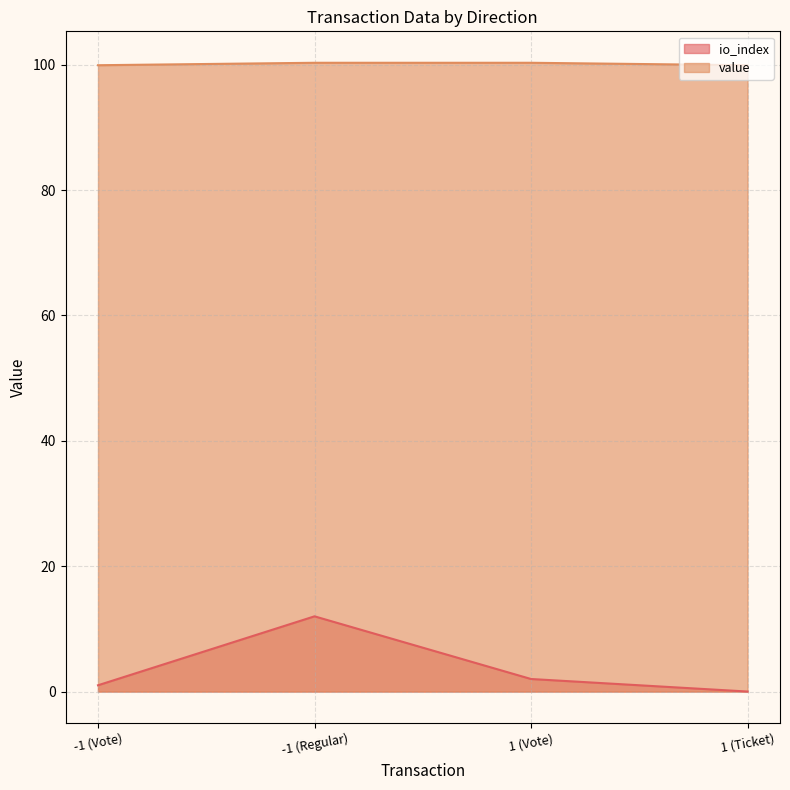

Reading left to right, what are all the values shown in this chart?

io_index: -1 (Vote)=1.0	-1 (Regular)=12.0	1 (Vote)=2.0	1 (Ticket)=0.0
value: -1 (Vote)=99.9	-1 (Regular)=100.3	1 (Vote)=100.3	1 (Ticket)=99.9